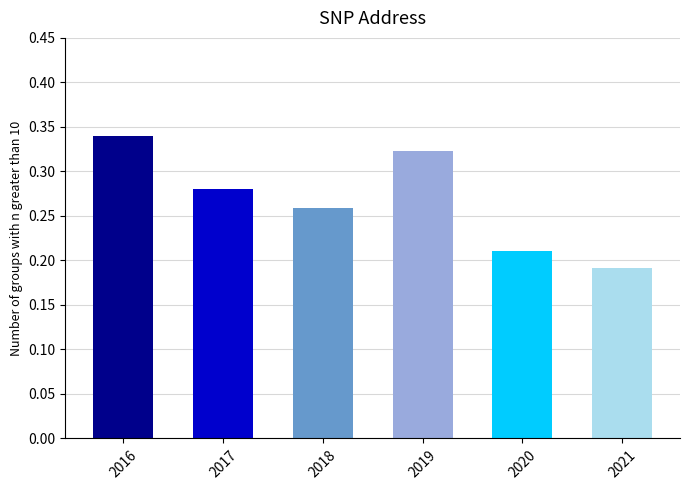

Count the number of categories in the chart.

6